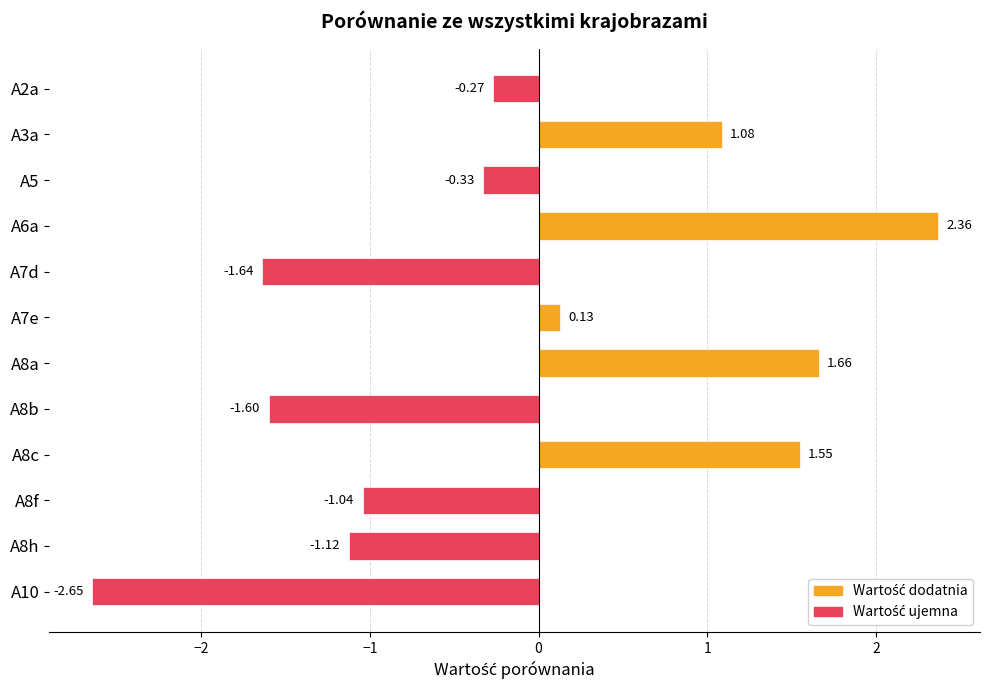

Which has a higher value, A2a or A8h?

A2a